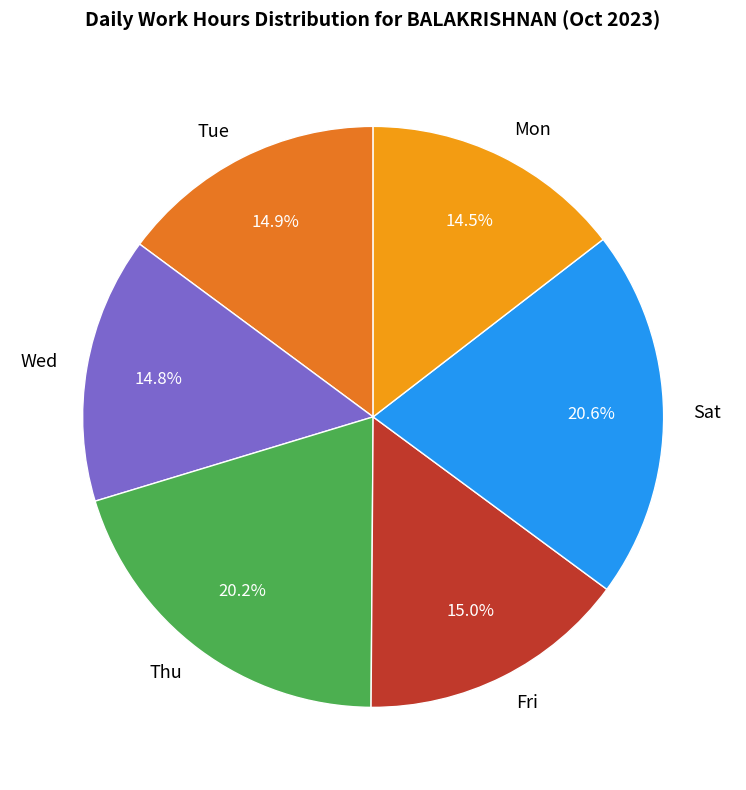

What is the ratio of the value at Sat to the value at Wed?

1.4